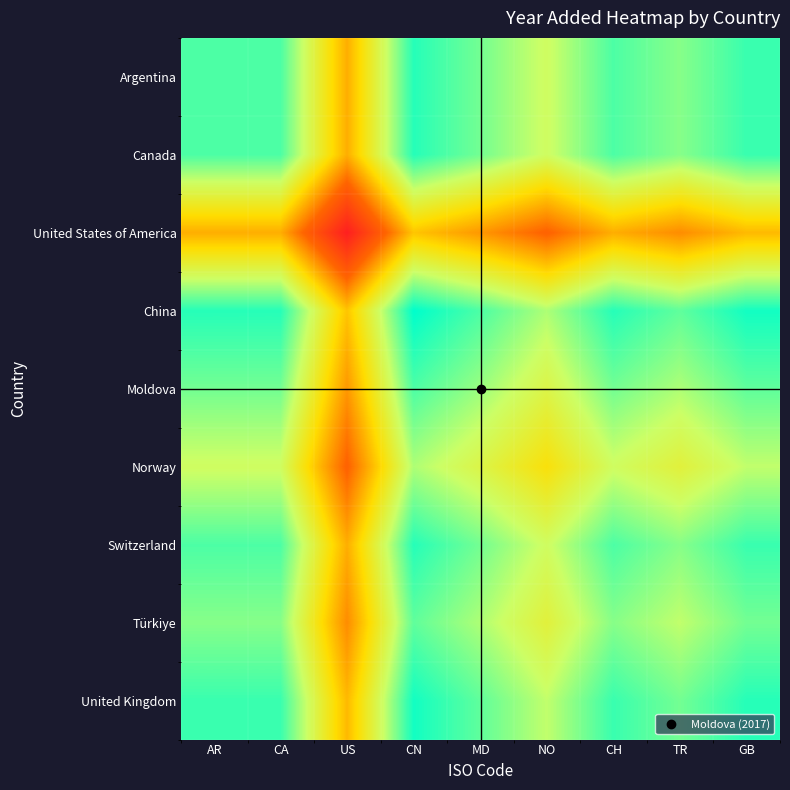

How many data points does each series have?

9